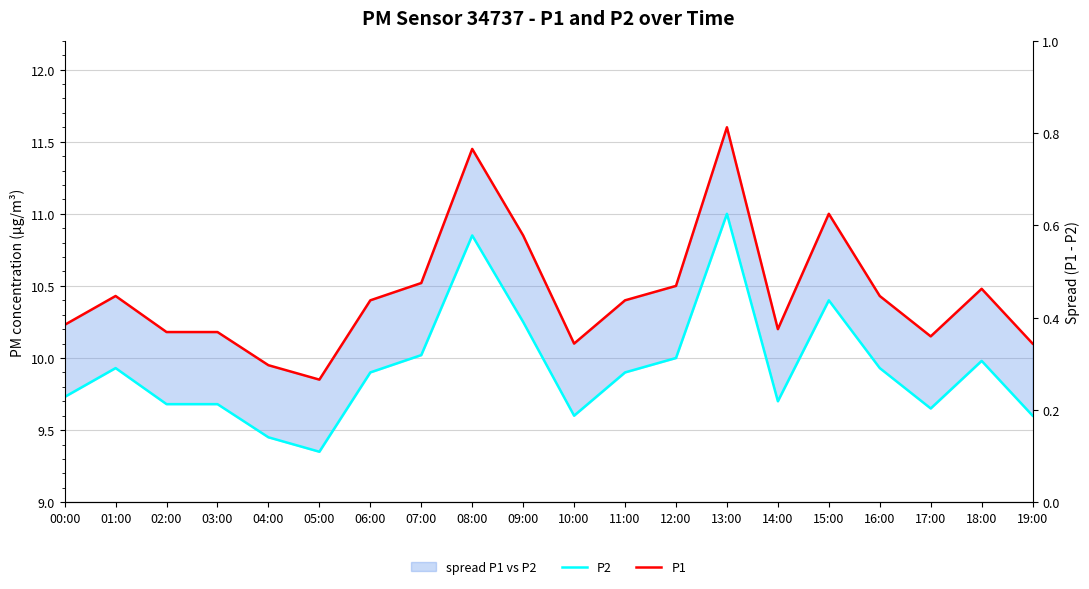

Where is the first local maximum for P1?

01:00